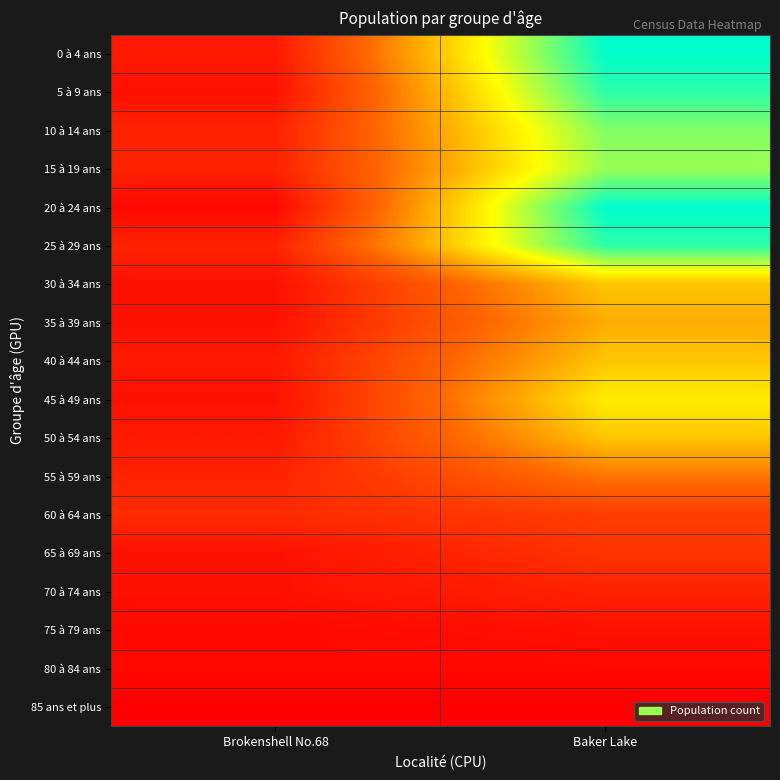

Between Brokenshell No.68 and Baker Lake, which is larger?

Baker Lake